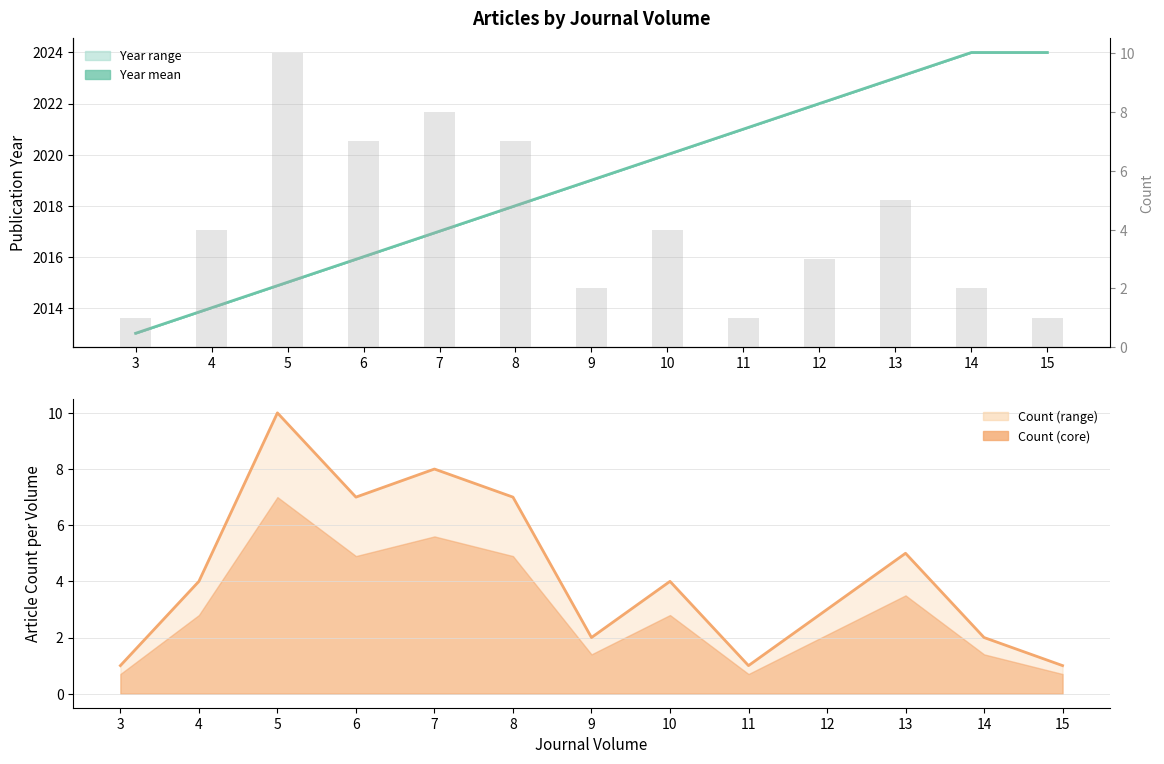

At how many categories does at least one series exceed 102?

13